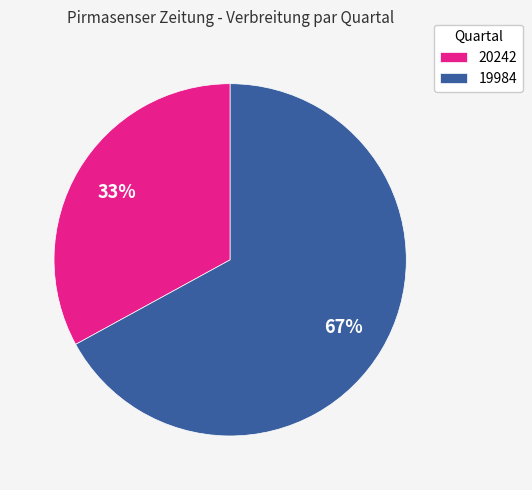

How many segments does this pie chart have?

2